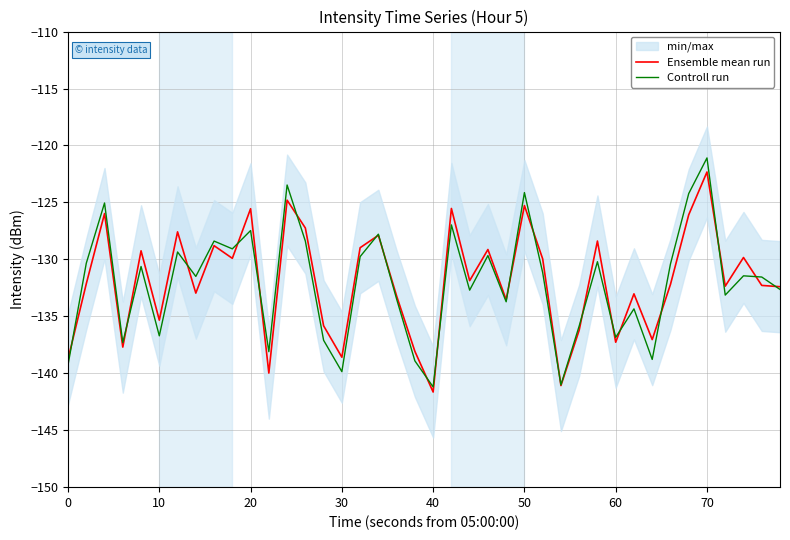

Reading left to right, extract all data points from this chart.

Ensemble mean run: -138.8	-132.1	-126.0	-137.7	-129.2	-135.3	-127.6	-133.0	-128.8	-129.9	-125.6	-140.0	-124.8	-127.2	-135.8	-138.6	-129.0	-127.9	-133.2	-138.1	-141.6	-125.5	-131.9	-129.1	-133.5	-125.3	-130.0	-141.1	-136.2	-128.4	-137.3	-133.0	-137.0	-132.2	-126.1	-122.3	-132.4	-129.8	-132.3	-132.4
Controll run: -139.3	-130.3	-125.1	-137.3	-130.6	-136.7	-129.4	-131.5	-128.4	-129.1	-127.5	-138.1	-123.5	-128.4	-137.1	-139.9	-129.8	-127.8	-133.5	-138.9	-141.2	-127.0	-132.7	-129.7	-133.7	-124.1	-131.2	-141.0	-135.8	-130.2	-136.8	-134.3	-138.8	-130.4	-124.2	-121.1	-133.1	-131.4	-131.6	-132.6